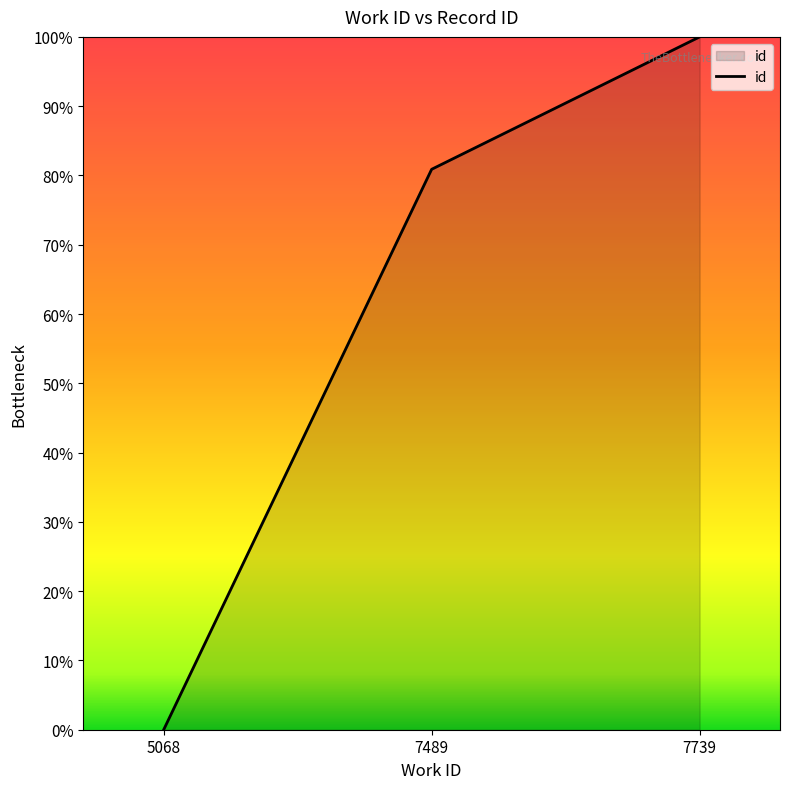

How many values are below 80?

1